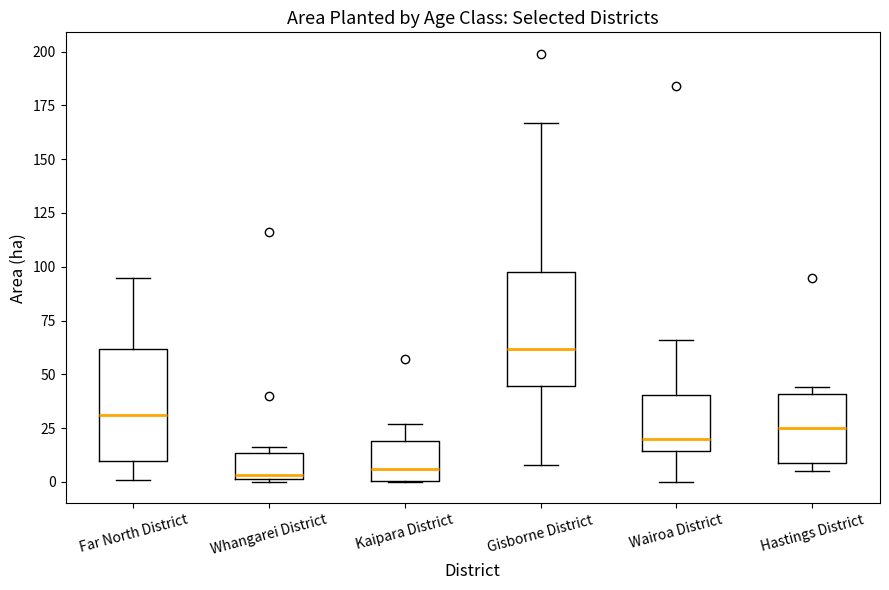

Where is the lower edge of the box for Whangarei District on the y-axis? The values are not printed on the chart, so give them approximately, as read against the axis.

0